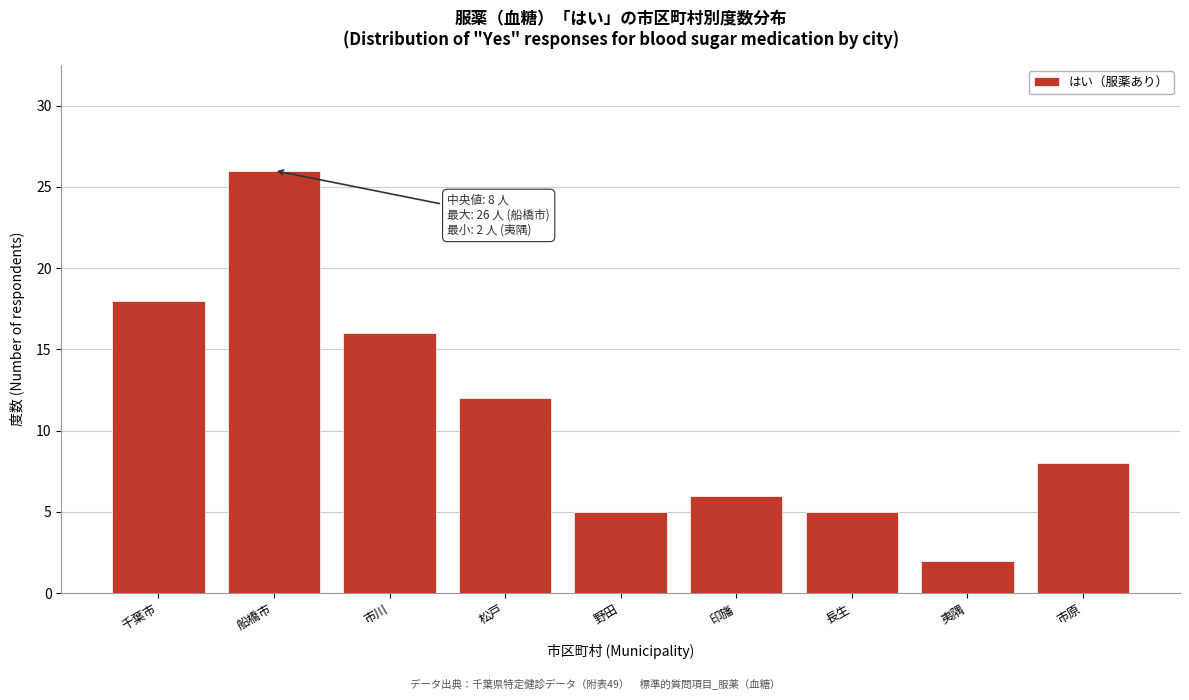

Reading left to right, extract all data points from this chart.

千葉市=18	船橋市=26	市川=16	松戸=12	野田=5	印旛=6	長生=5	夷隅=2	市原=8